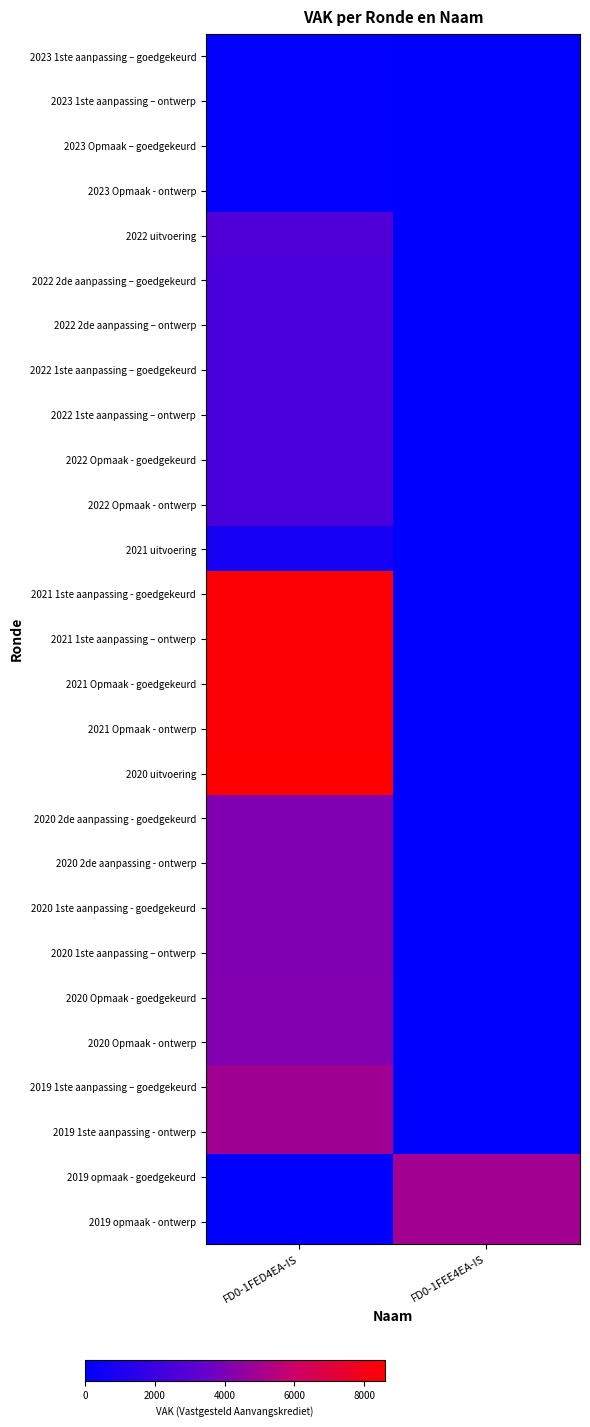

At FD0-1FED4EA-IS, list the series in order from largest to smallest.

2020 uitvoering, 2021 1ste aanpassing - goedgekeurd, 2021 1ste aanpassing – ontwerp, 2021 Opmaak - goedgekeurd, 2021 Opmaak - ontwerp, 2019 1ste aanpassing – goedgekeurd, 2019 1ste aanpassing - ontwerp, 2020 Opmaak - goedgekeurd, 2020 Opmaak - ontwerp, 2020 2de aanpassing - goedgekeurd, 2020 2de aanpassing - ontwerp, 2020 1ste aanpassing - goedgekeurd, 2020 1ste aanpassing – ontwerp, 2022 uitvoering, 2022 2de aanpassing – goedgekeurd, 2022 2de aanpassing – ontwerp, 2022 1ste aanpassing – goedgekeurd, 2022 1ste aanpassing – ontwerp, 2022 Opmaak - goedgekeurd, 2022 Opmaak - ontwerp, 2021 uitvoering, 2023 1ste aanpassing – goedgekeurd, 2023 1ste aanpassing – ontwerp, 2023 Opmaak – goedgekeurd, 2023 Opmaak - ontwerp, 2019 opmaak - goedgekeurd, 2019 opmaak - ontwerp